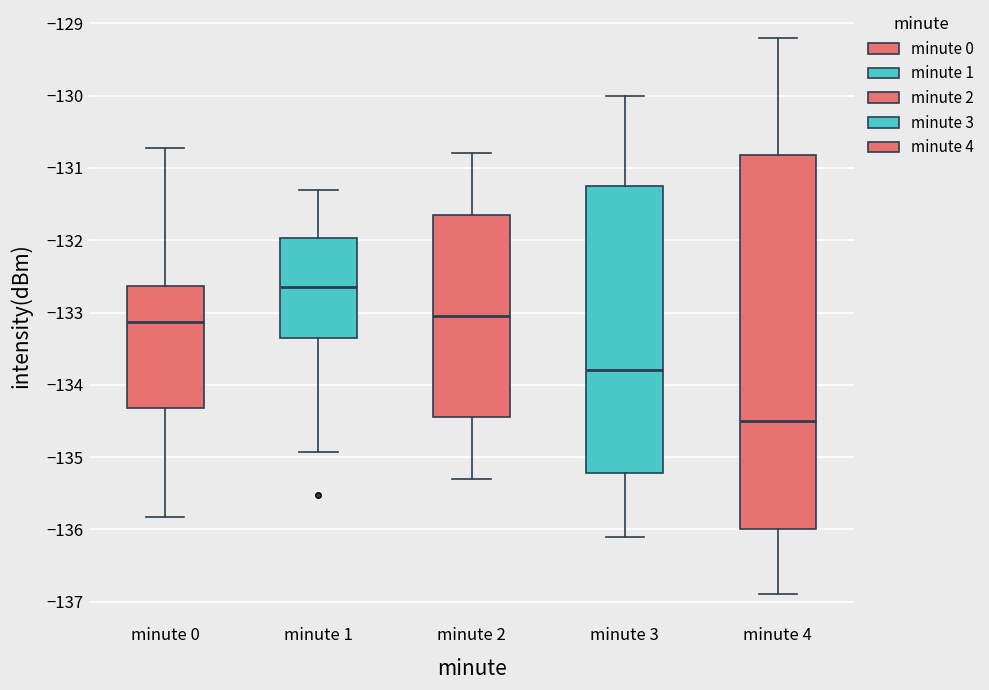

Where is the lower edge of the box for minute 0 on the y-axis? The values are not printed on the chart, so give them approximately, as read against the axis.

-134.3